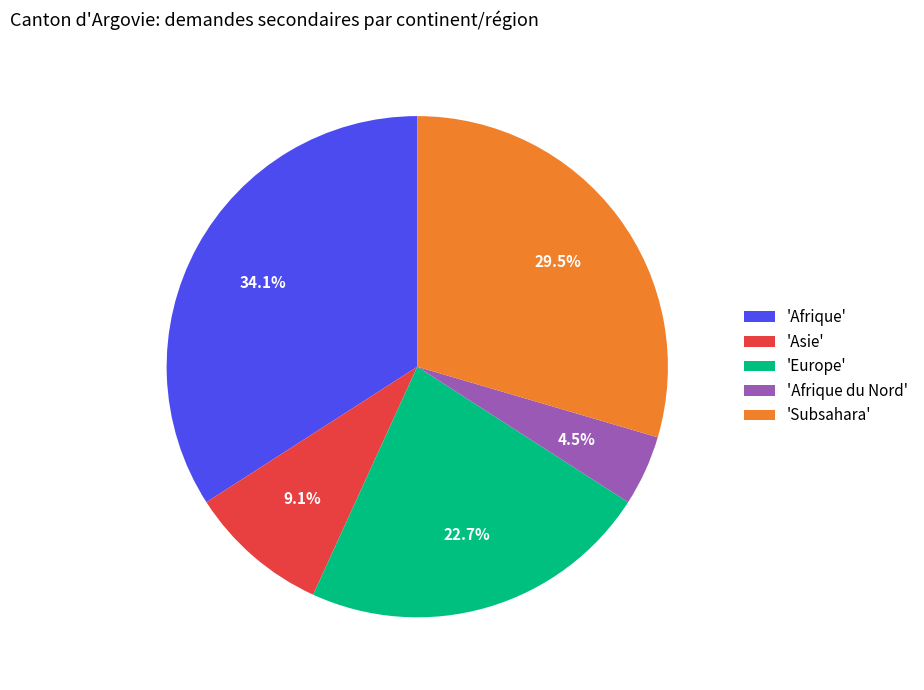

Rank the categories by value from lowest to highest.

'Afrique du Nord', 'Asie', 'Europe', 'Subsahara', 'Afrique'